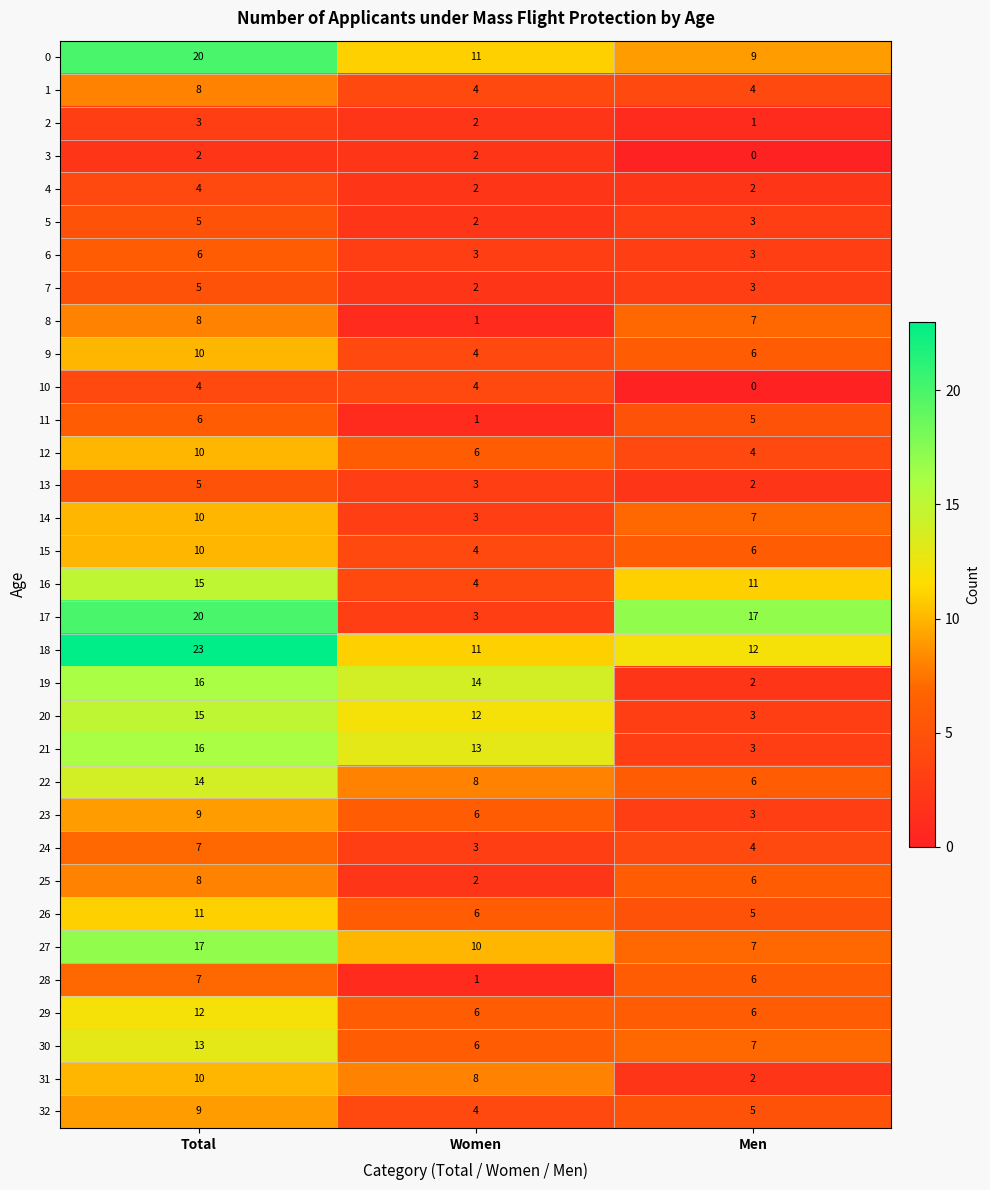

Is it true that 22 equals 8 at Women?

True